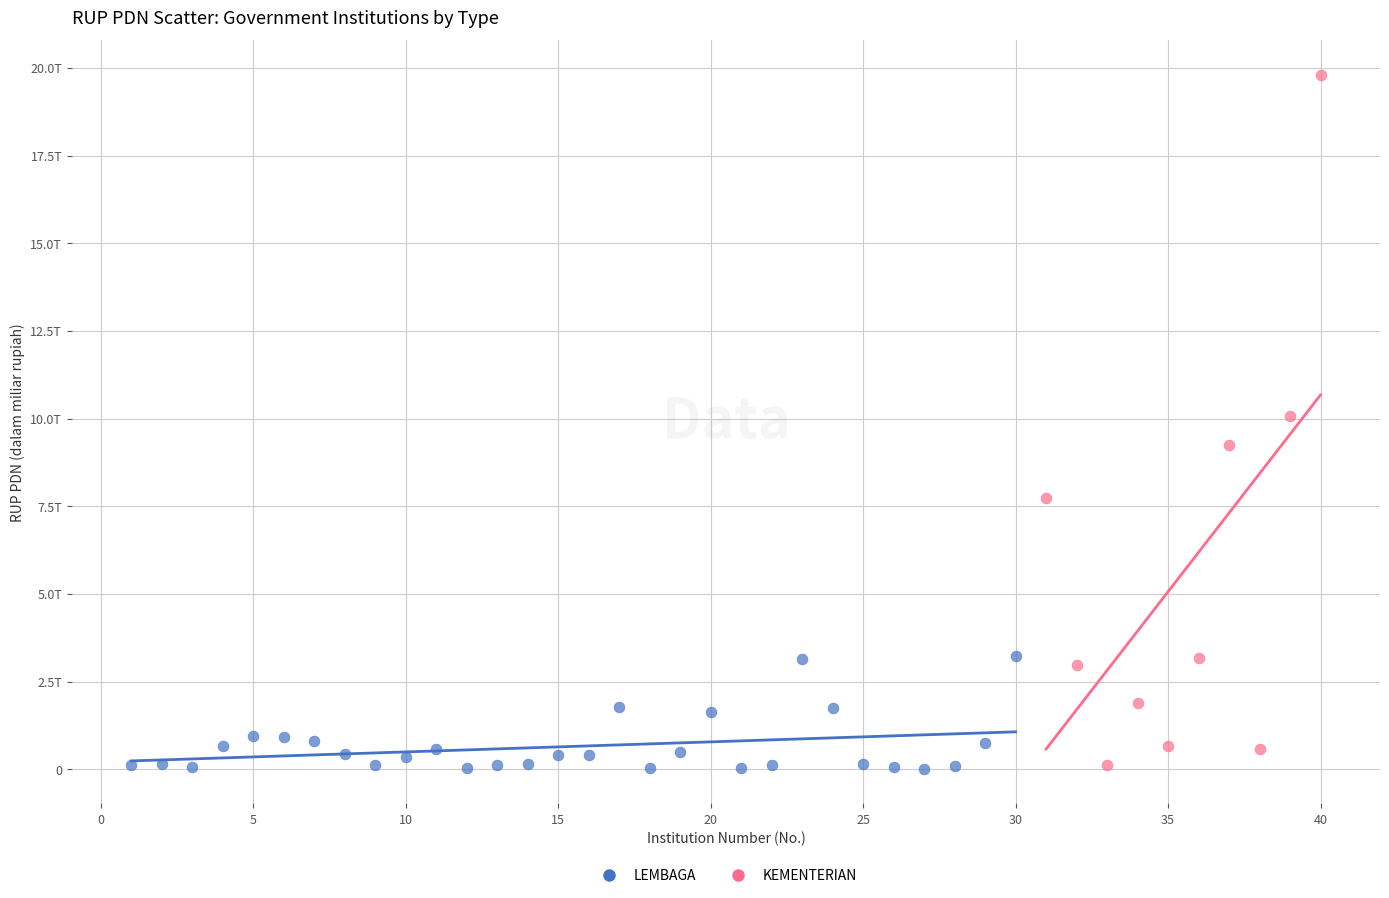

Which series contains the highest Y value?

KEMENTERIAN